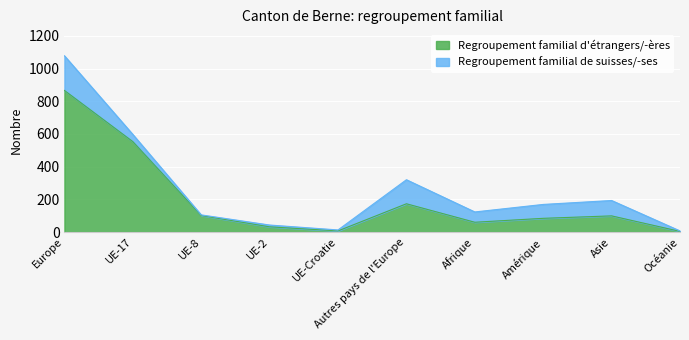

What is the difference between the maximum and second lowest values?

859